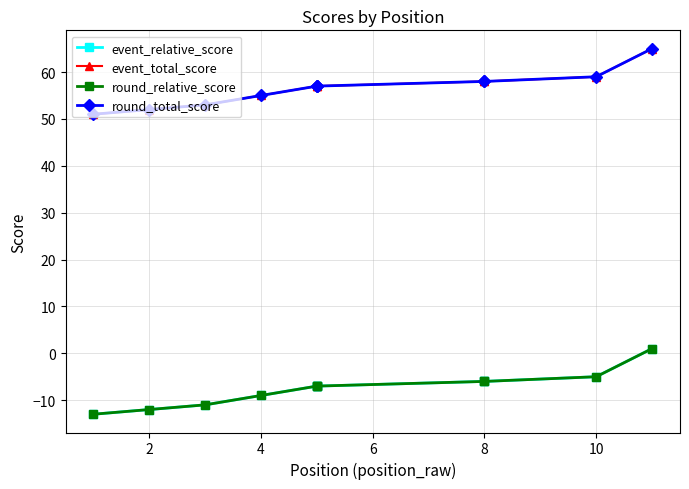

What is the difference between the maximum and minimum values in the round_relative_score series?

14